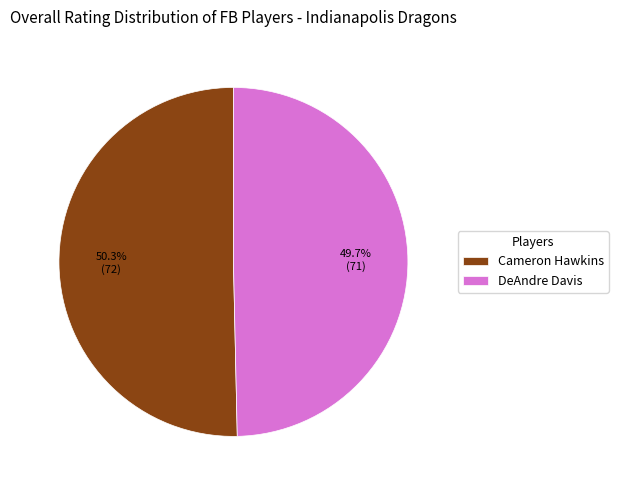

To the nearest percent, what portion does Cameron Hawkins represent?

50%